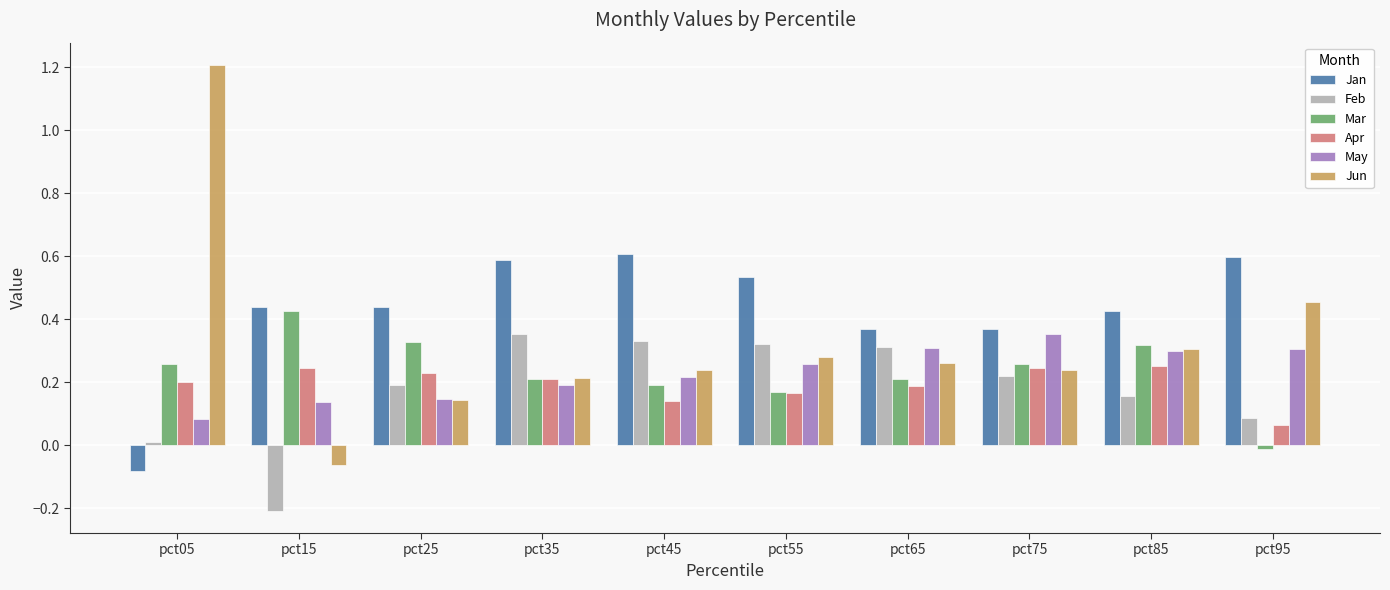

What is the maximum value for Jan?

0.6